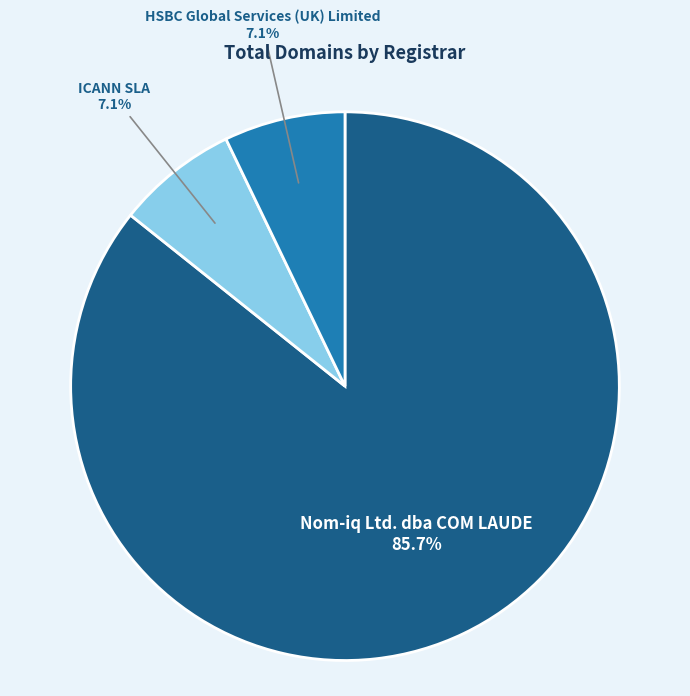

Which slice is the largest?

Nom-iq Ltd. dba COM LAUDE